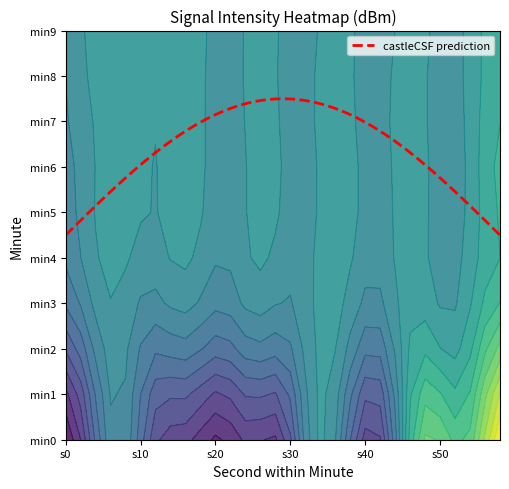

The value of 0 at 7 is -110.9. True or false?

True